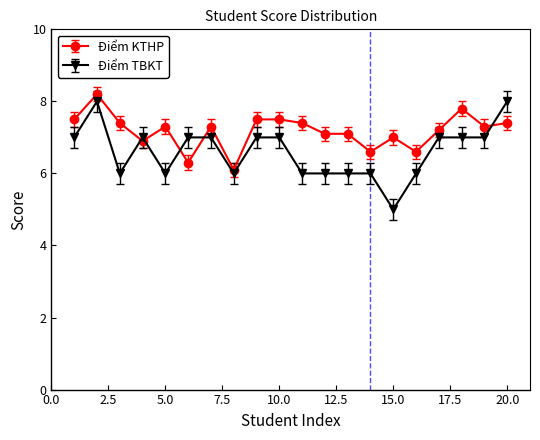

What is the minimum value shown in the chart?

5.0